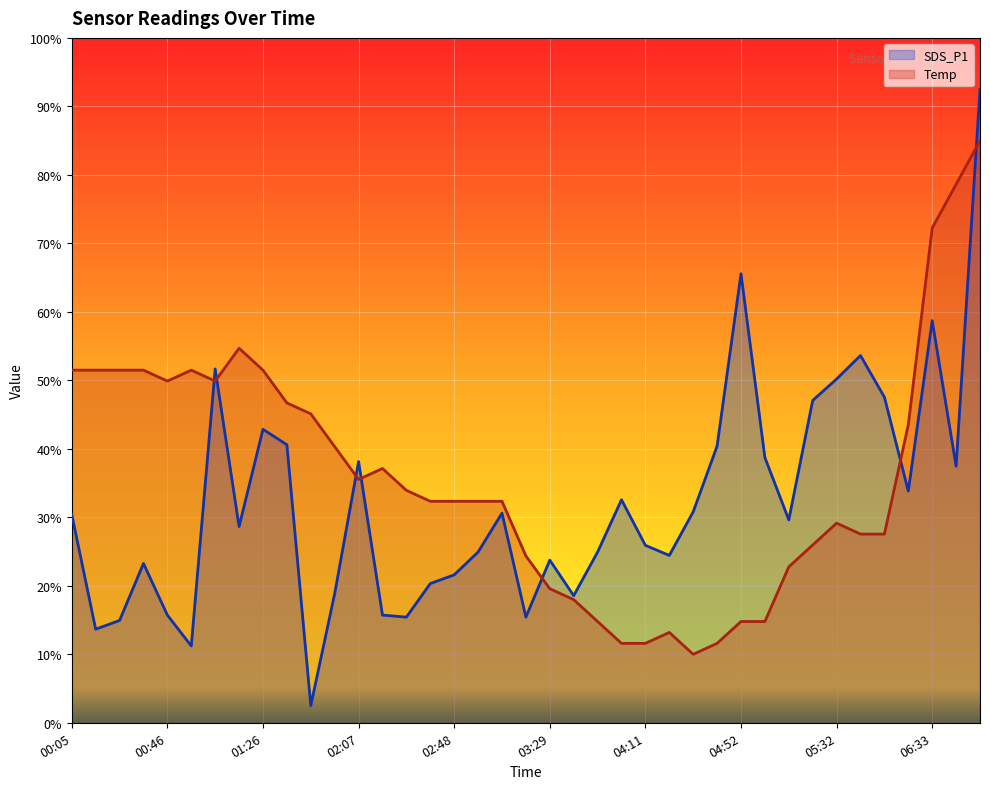

At how many categories does at least one series exceed 4?

38